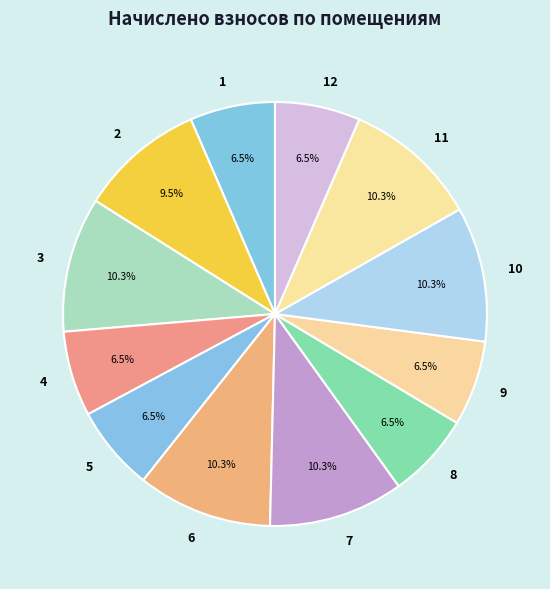

Is there a majority slice in this chart?

No